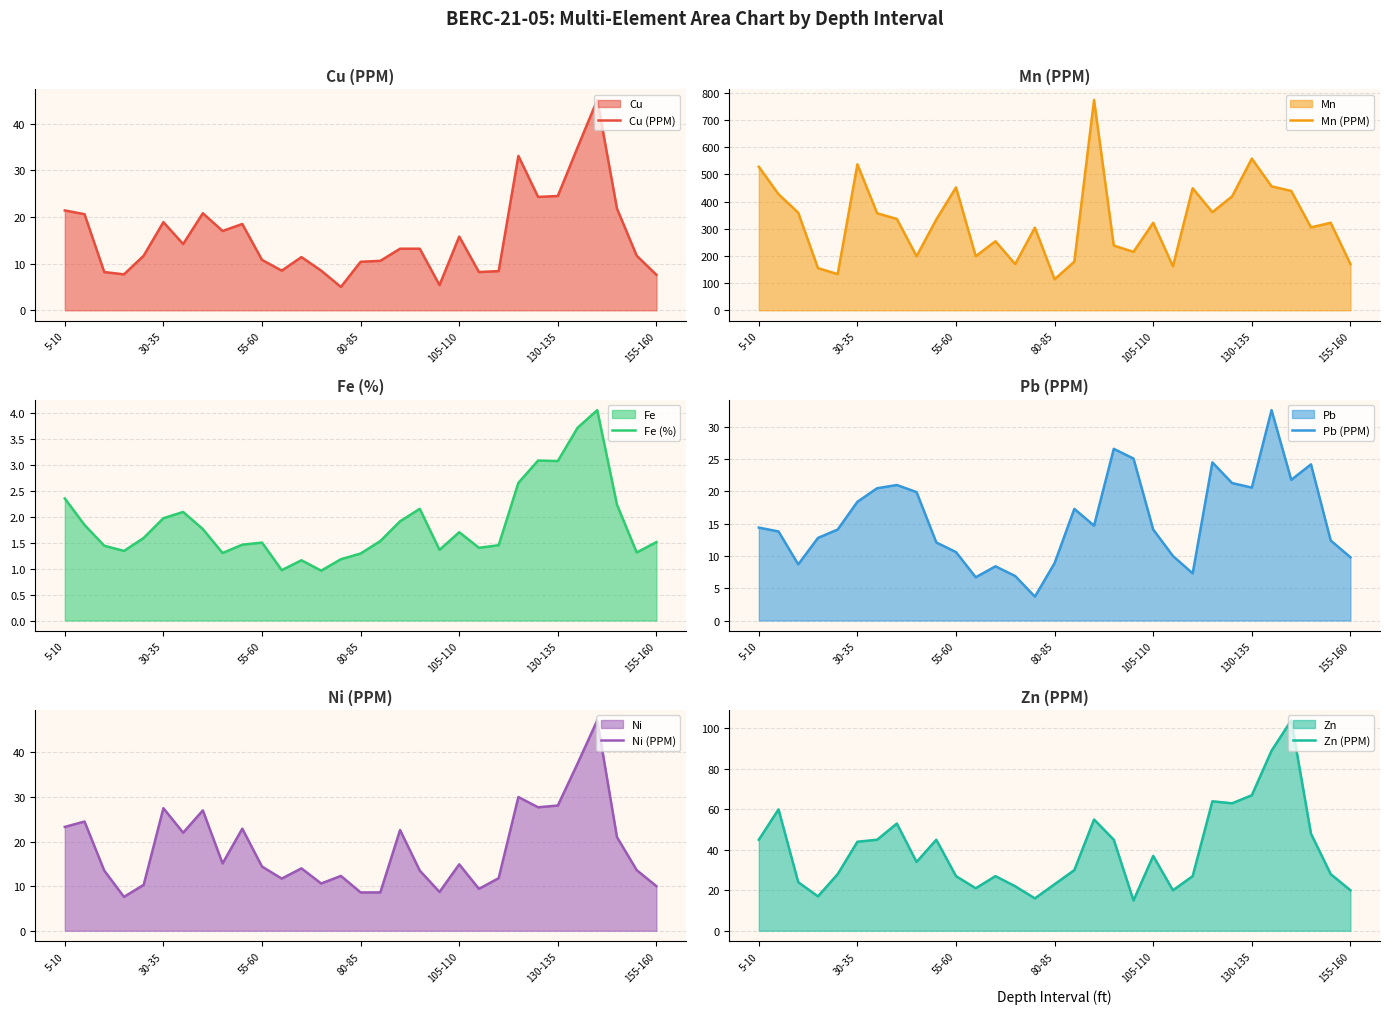

Reading right to left, what are all the values shown in this chart?

Cu (PPM): 7.6	11.7	21.8	45.1	34.9	24.5	24.3	33.1	8.4	8.2	15.8	5.4	13.2	13.2	10.6	10.4	5.0	8.5	11.4	8.5	10.8	18.5	17.0	20.8	14.2	18.9	11.7	7.7	8.2	20.6	21.4
Mn (PPM): 170.0	322.0	305.0	439.0	456.0	558.0	419.0	361.0	449.0	162.0	322.0	215.0	238.0	774.0	179.0	114.0	304.0	170.0	254.0	199.0	452.0	334.0	199.0	336.0	357.0	537.0	133.0	155.0	359.0	427.0	528.0
Fe (%): 1.5	1.3	2.2	4.0	3.7	3.1	3.1	2.6	1.4	1.4	1.7	1.4	2.1	1.9	1.5	1.3	1.2	1.0	1.2	1.0	1.5	1.5	1.3	1.8	2.1	2.0	1.6	1.3	1.4	1.8	2.4
Pb (PPM): 9.8	12.4	24.2	21.8	32.6	20.6	21.3	24.5	7.3	10.0	14.1	25.1	26.6	14.7	17.3	8.9	3.7	6.9	8.4	6.7	10.6	12.1	19.9	21.0	20.5	18.4	14.1	12.8	8.7	13.8	14.4
Ni (PPM): 10.0	13.6	21.0	47.2	37.5	28.1	27.7	30.0	11.8	9.4	14.9	8.7	13.5	22.6	8.6	8.6	12.3	10.6	14.0	11.7	14.4	22.9	15.1	27.0	22.0	27.5	10.3	7.6	13.5	24.5	23.3
Zn (PPM): 20.0	28.0	48.0	104.0	89.0	67.0	63.0	64.0	27.0	20.0	37.0	15.0	45.0	55.0	30.0	23.0	16.0	22.0	27.0	21.0	27.0	45.0	34.0	53.0	45.0	44.0	28.0	17.0	24.0	60.0	45.0